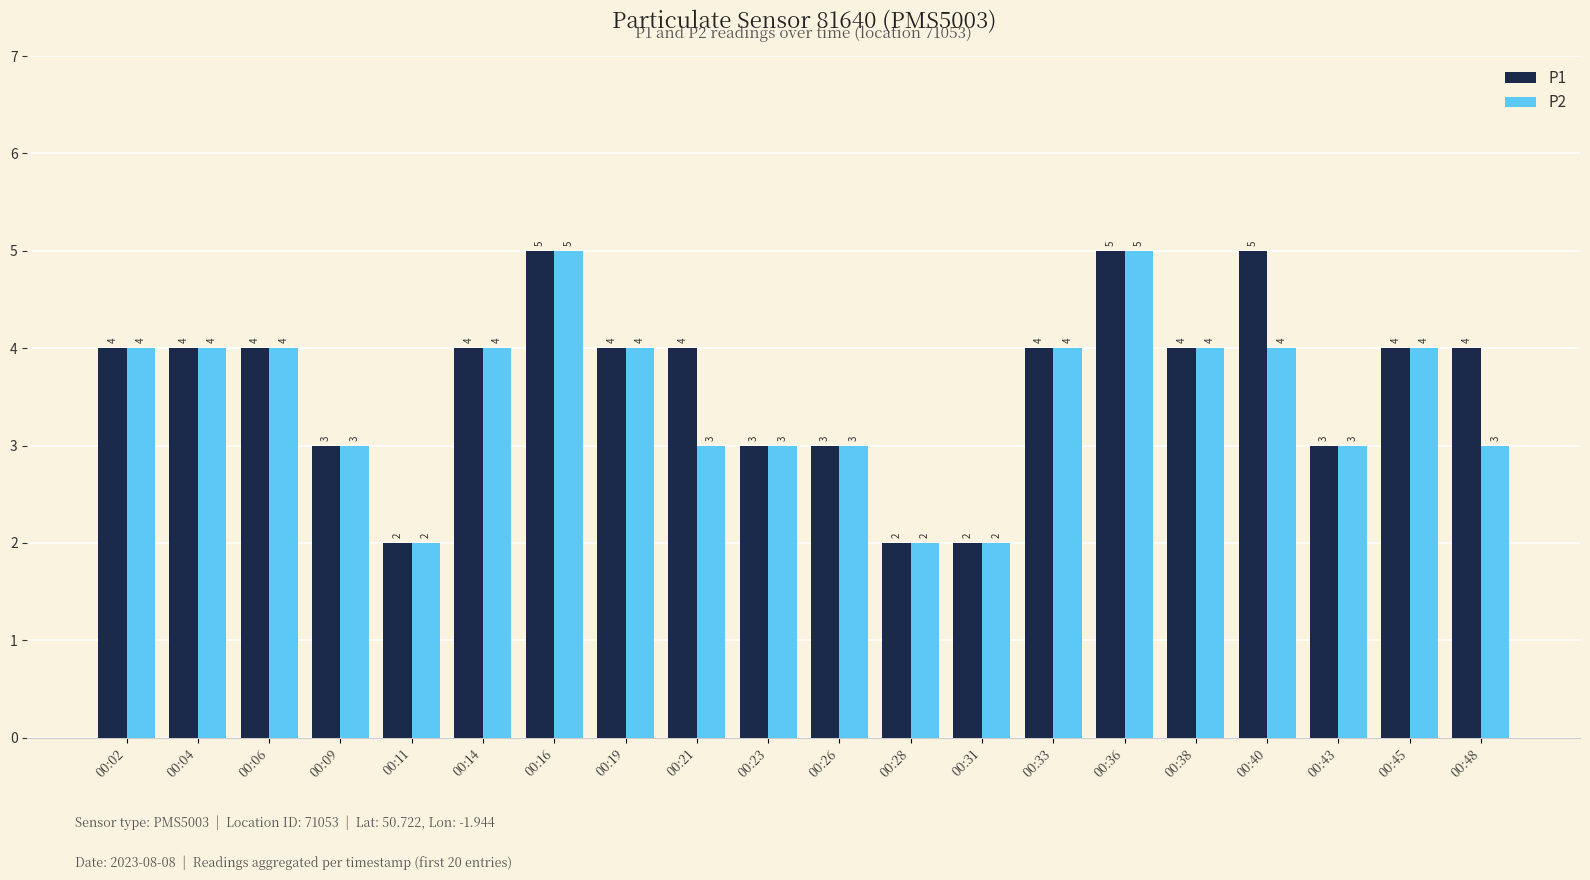

List the series in order of their overall mean, highest first.

P1, P2